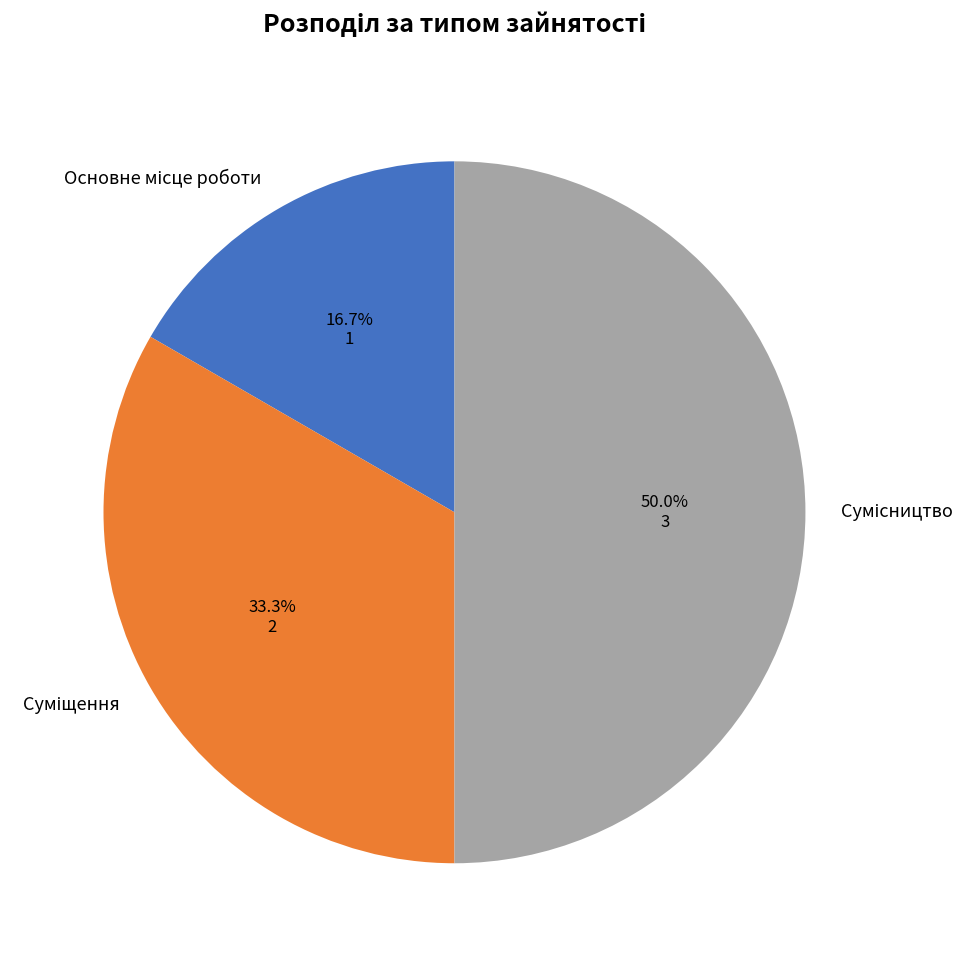

How many slices are in this pie chart?

3